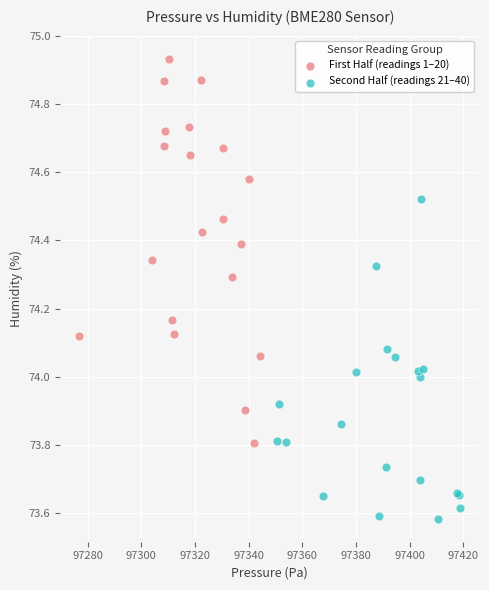

Which series has the widest spread of Y values?

First Half (readings 1–20)